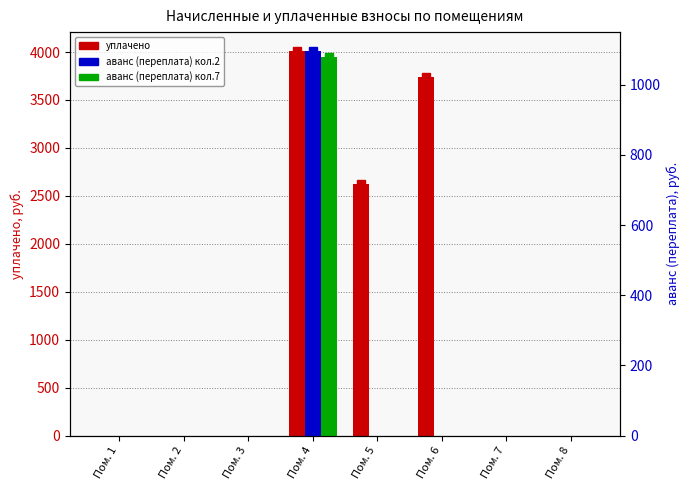

Which series has the largest total across all categories?

уплачено